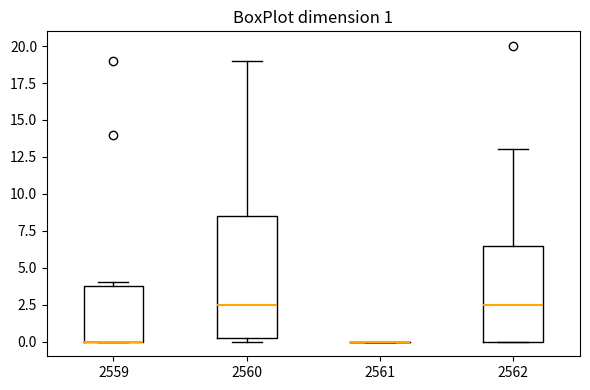

Which box is the tallest, from its lower edge to its upper edge?

2560